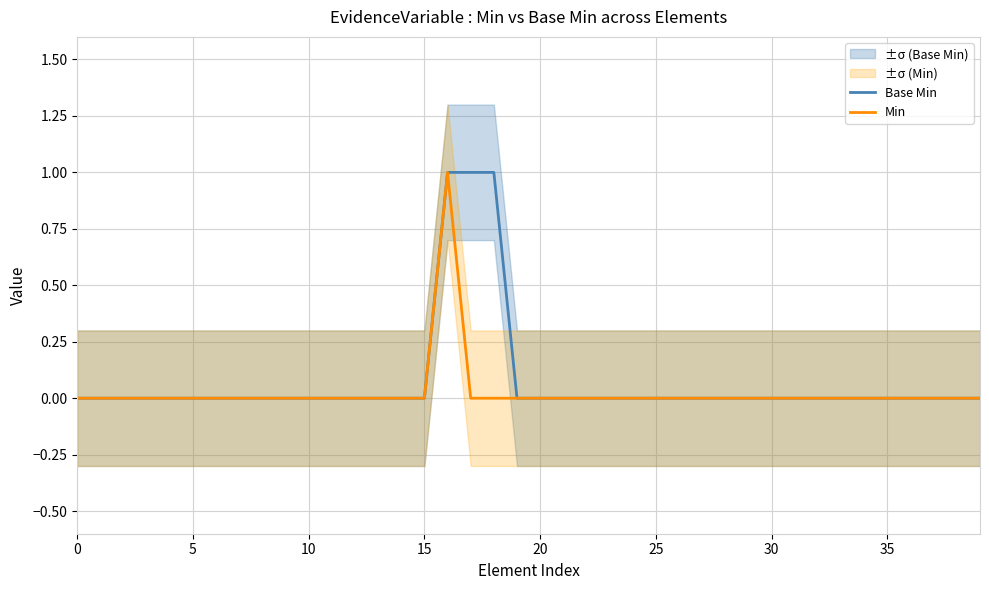

True or false: Min has more than 2 interior local peaks.

False